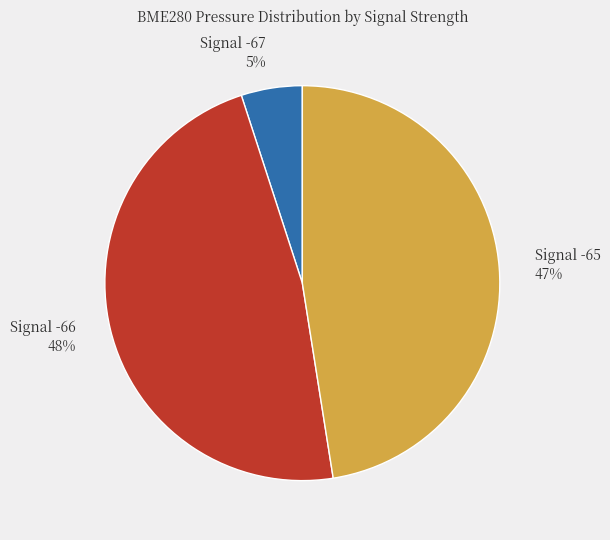

Is it true that Signal -66 is 48% of the pie?

True